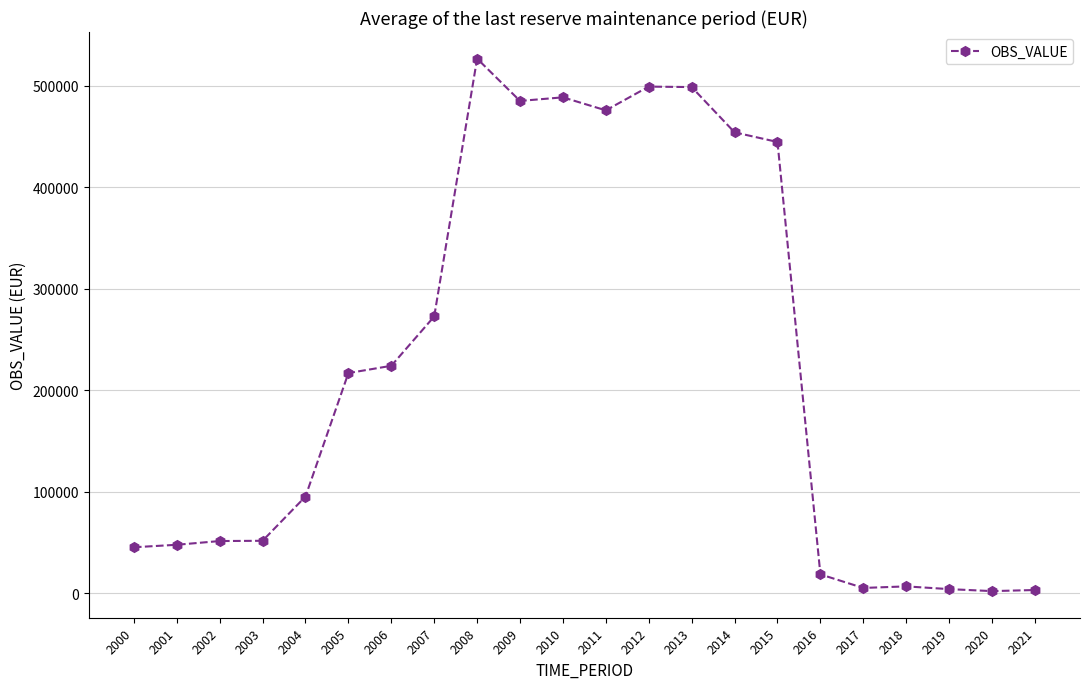

Approximately how many times larger is the value at 2007 compared to 2000?

6.0